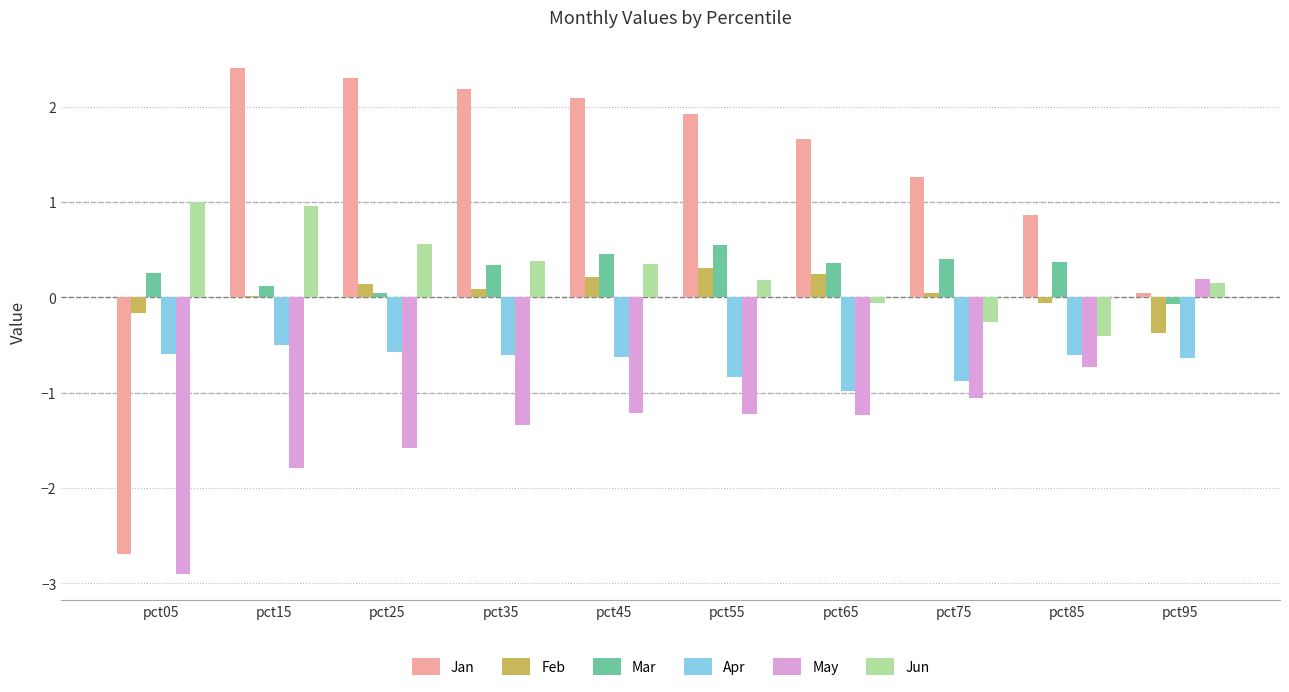

How many positive values does the Jan series have?

9